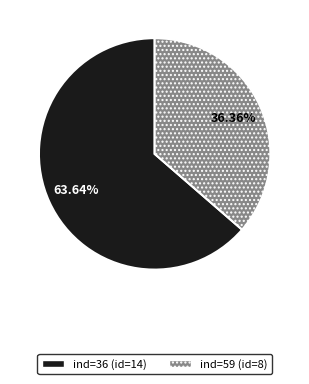

How many slices are in this pie chart?

2